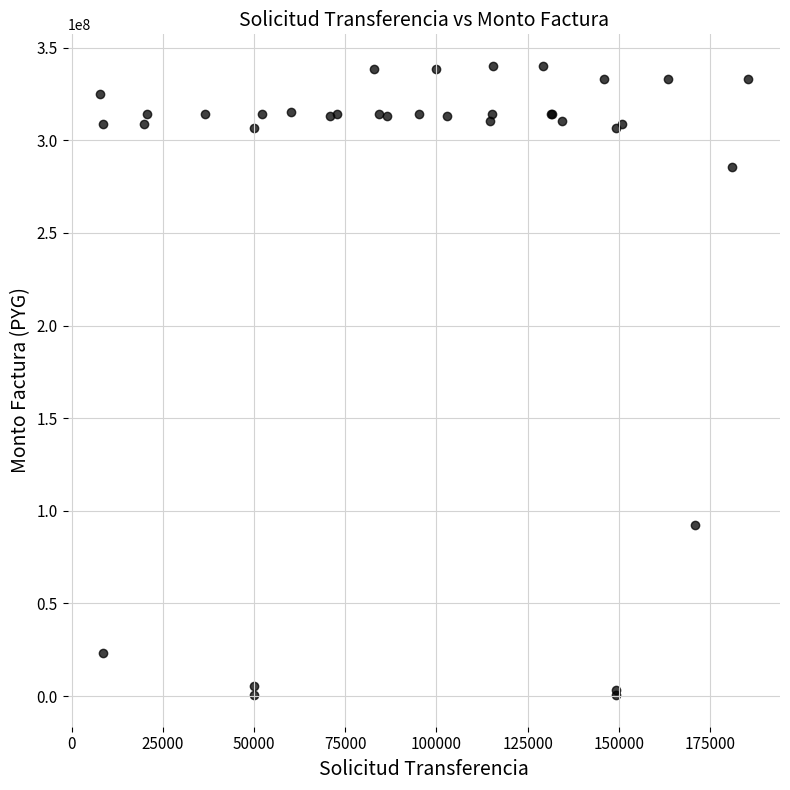

What Y value in the scatter plot is closest to 170340000?

92340000